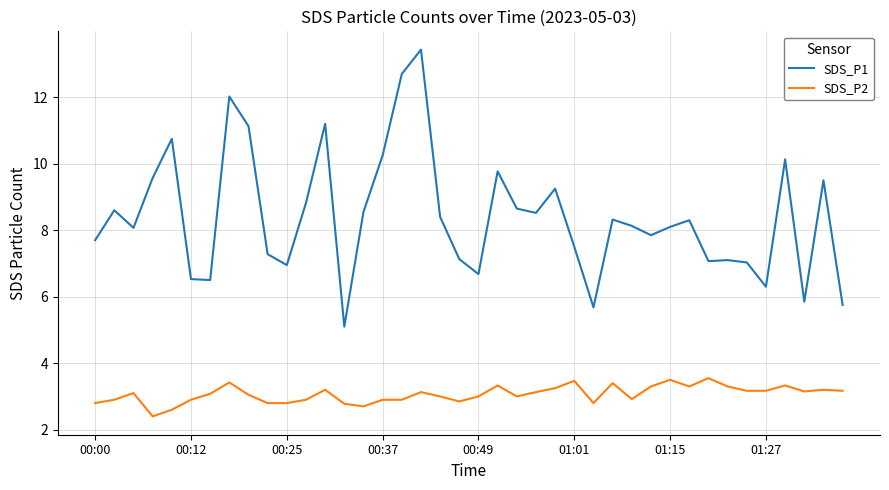

True or false: SDS_P1 and SDS_P2 cross at least once.

False